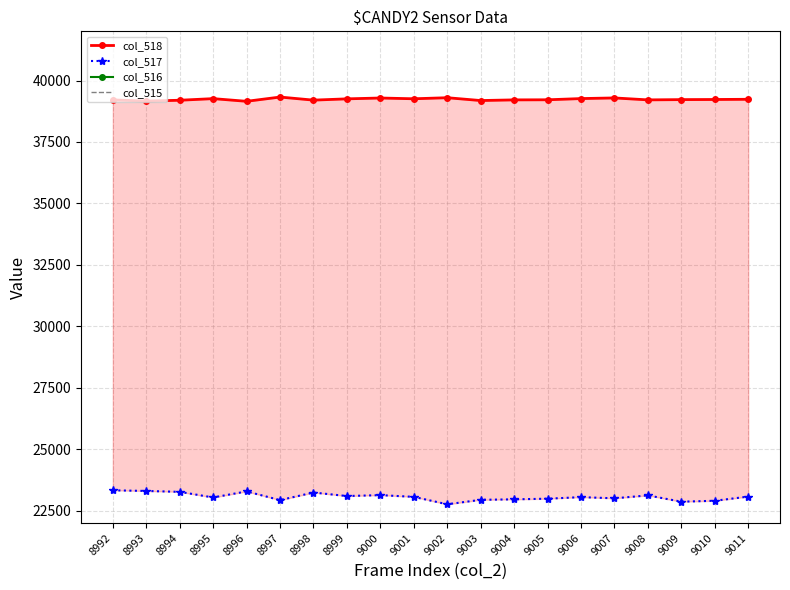

What is the value of the col_516 point at the 12th from the left?

3325